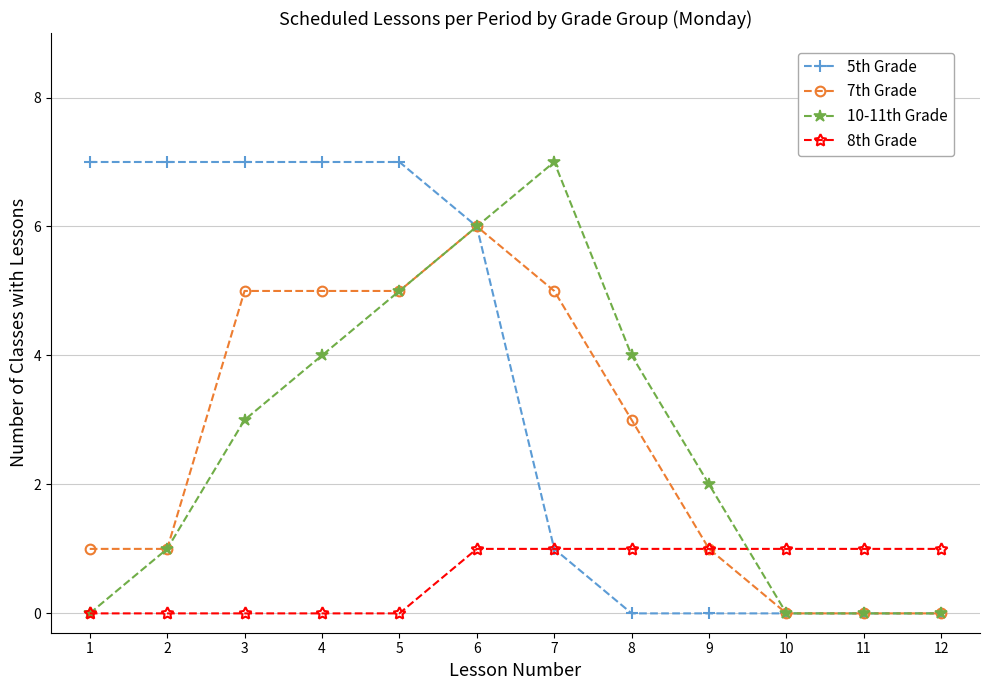

Which series changed the most between 5 and 12?

5th Grade